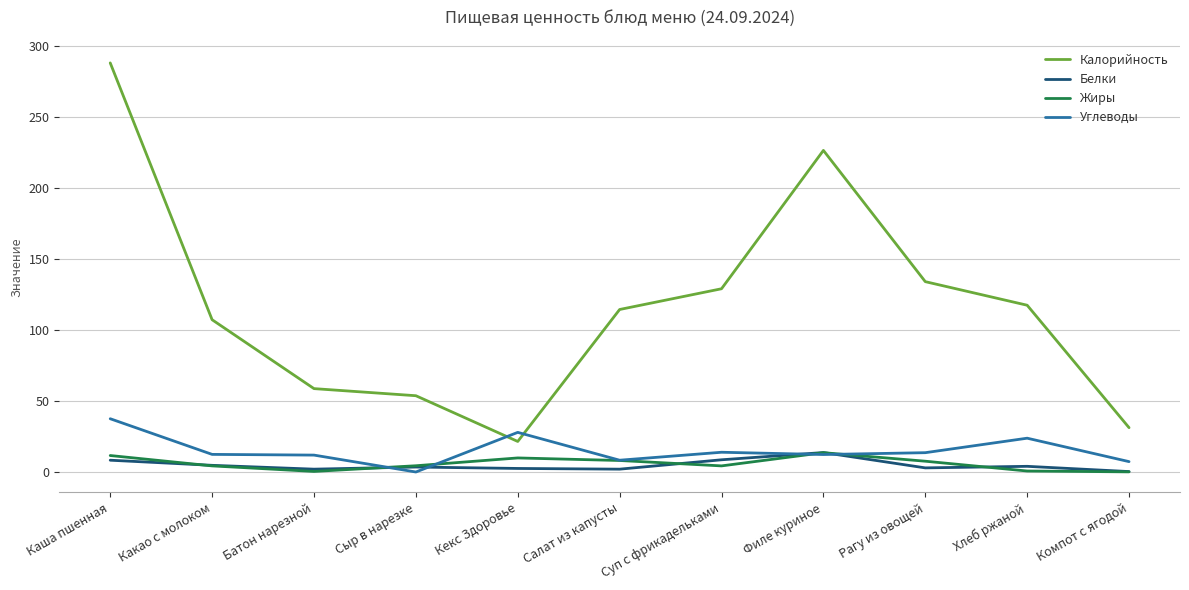

At Кекс Здоровье, list the series in order from smallest to largest.

Белки, Жиры, Калорийность, Углеводы